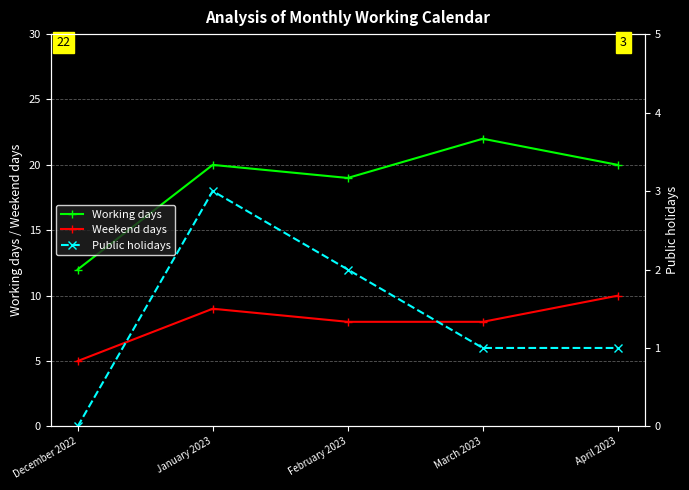

How many interior local peaks does the Working days series have?

2